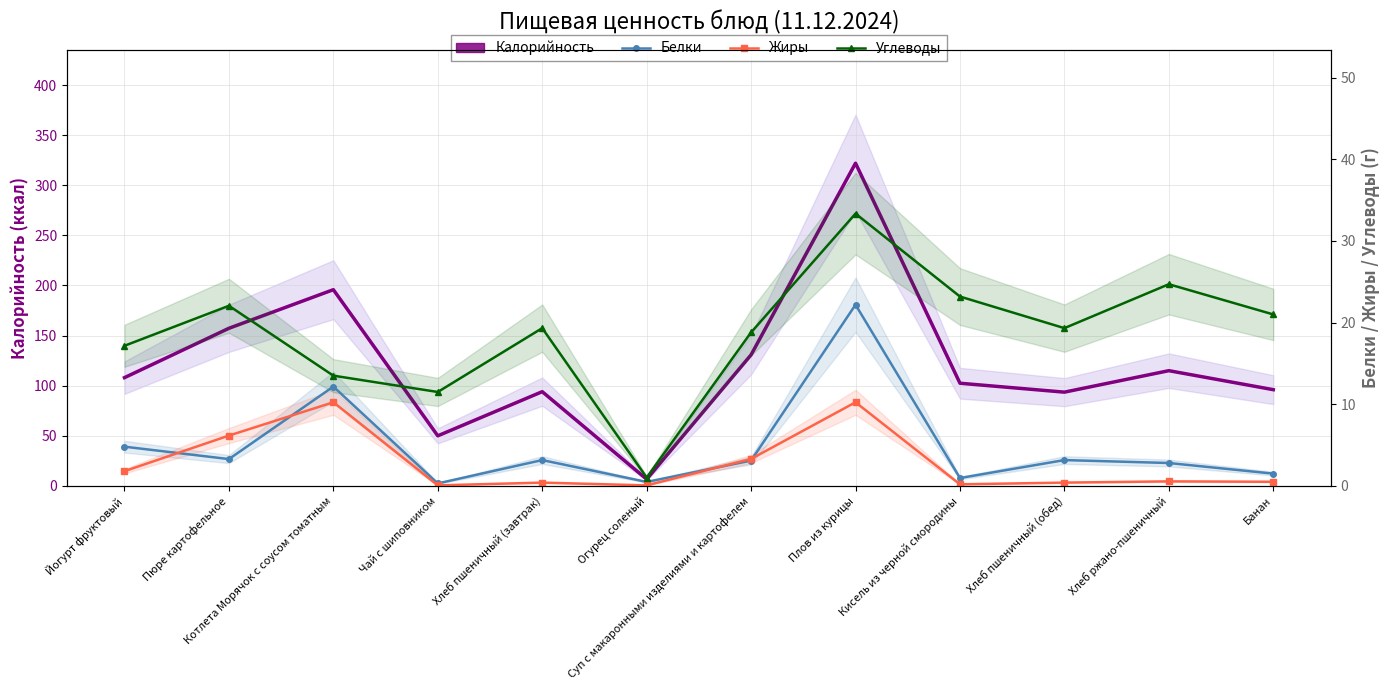

Where is the first local maximum for Углеводы?

Пюре картофельное